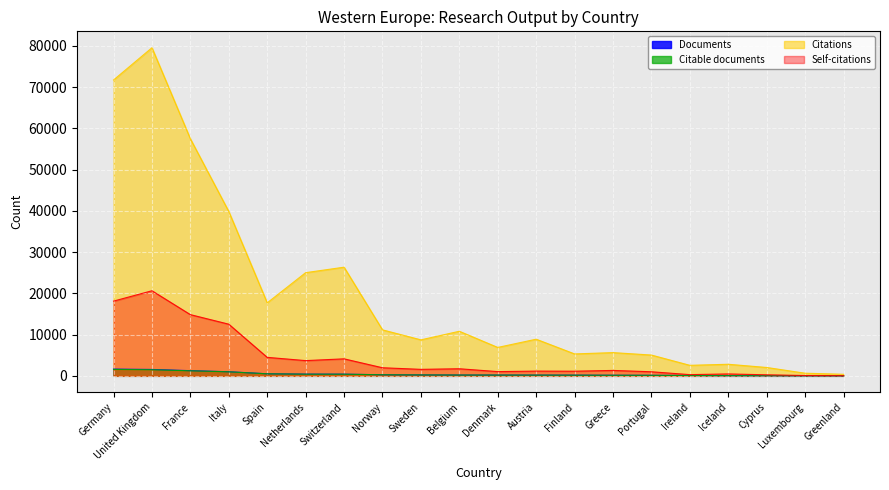

True or false: Citations and Self-citations cross at least once.

False